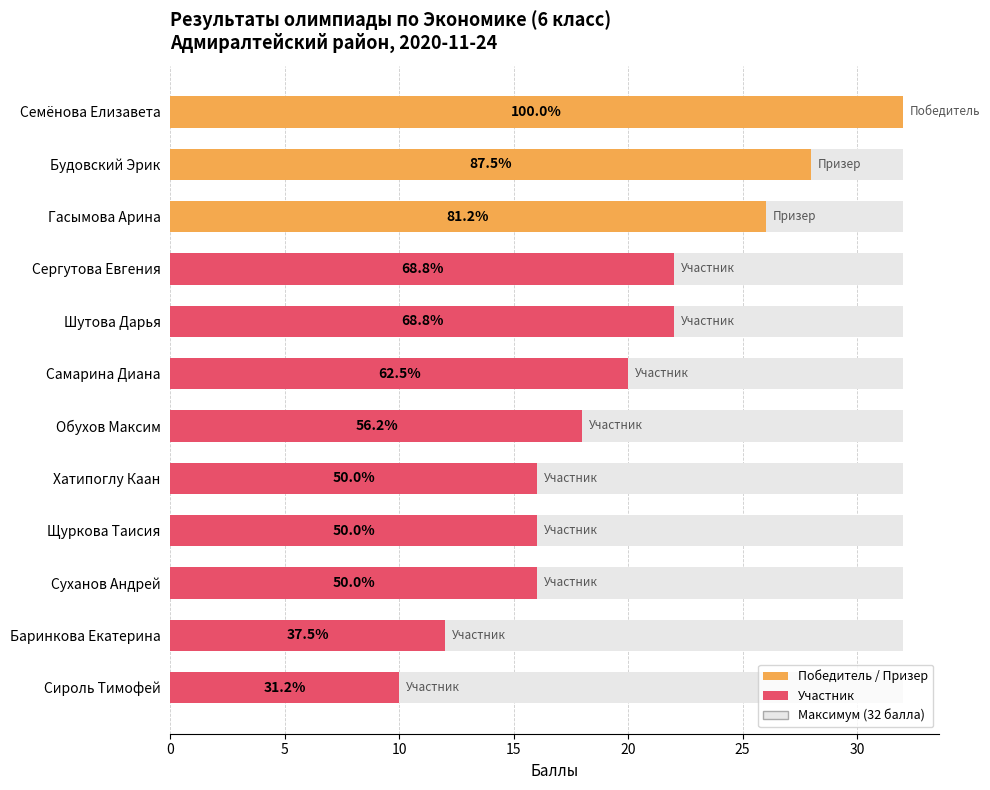

Is it true that the value at Хатипоглу Каан is 9?

False